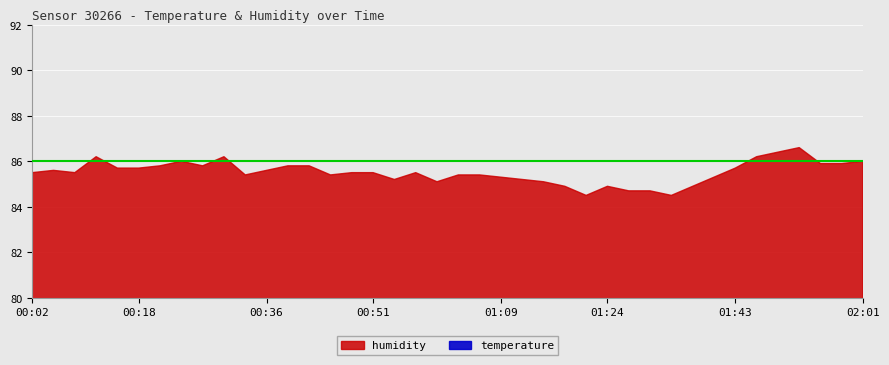

What are all the series names shown in the legend?

humidity, temperature